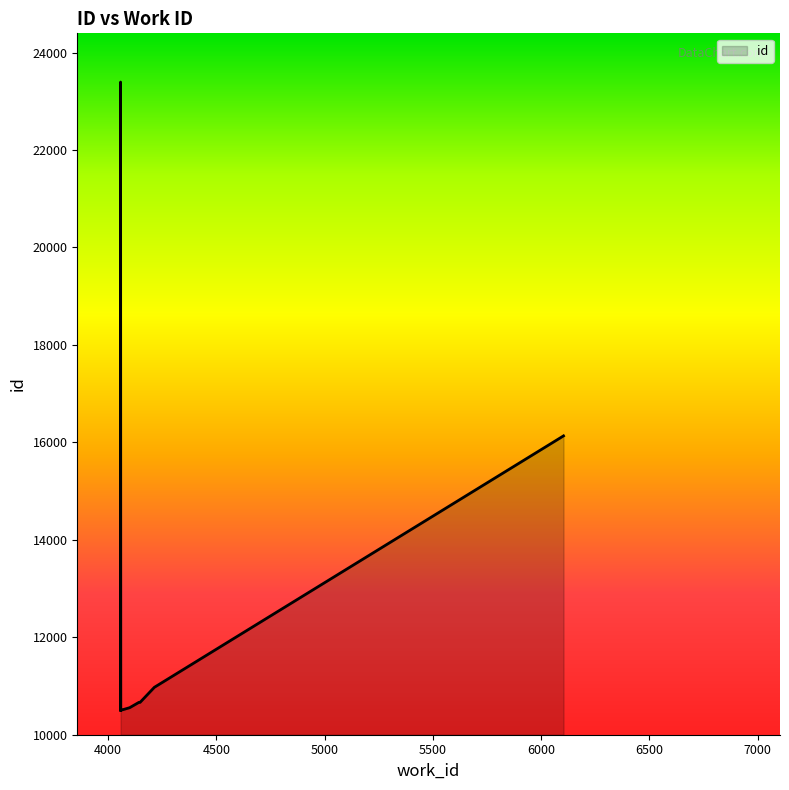

What is the average value?

12438